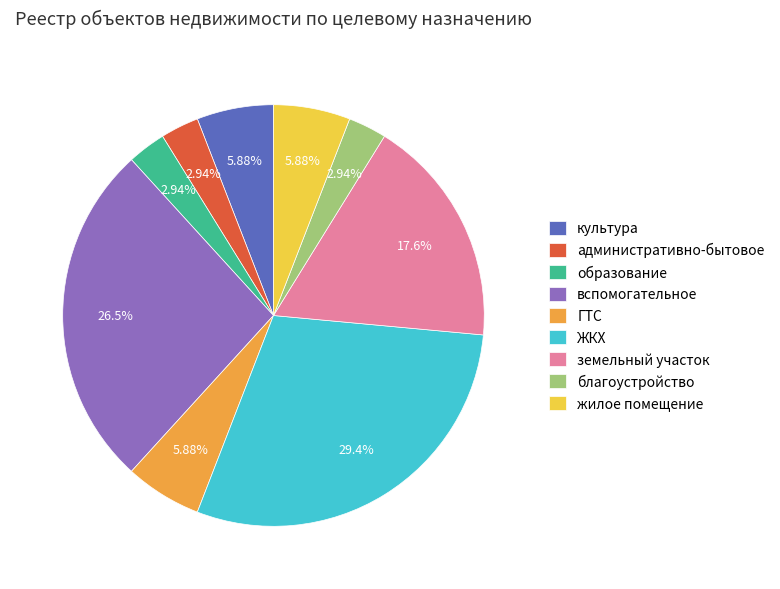

To the nearest percent, what is the difference between the административно-бытовое and ЖКХ slice percentages?

26%